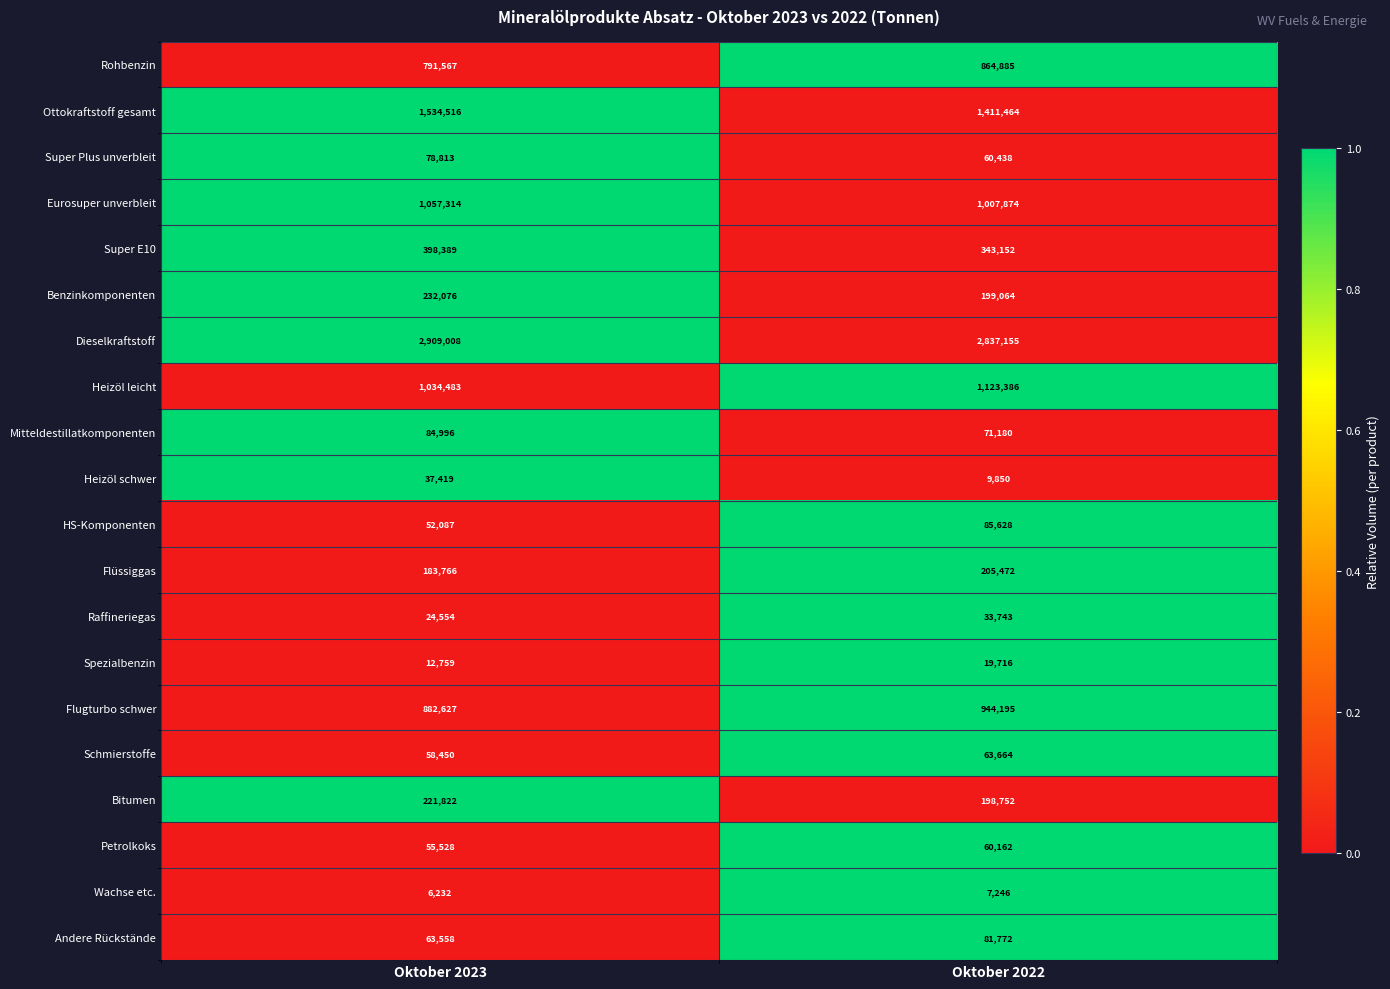

What is the average value of the Spezialbenzin series?

16238